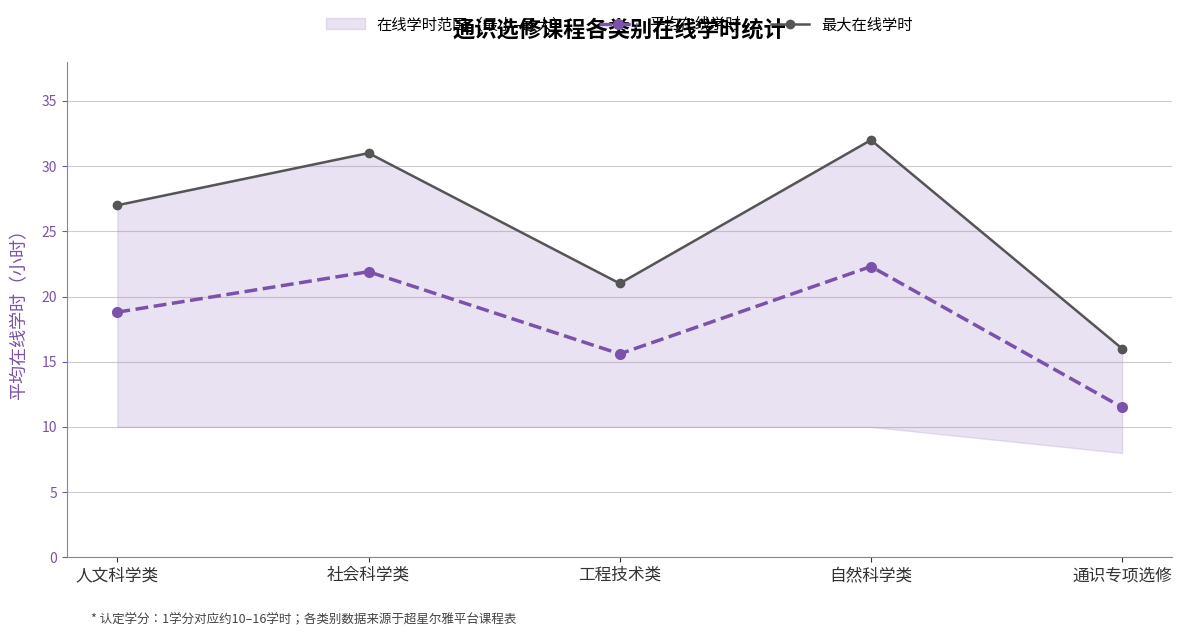

Where is the first local maximum for 最大在线学时?

社会科学类